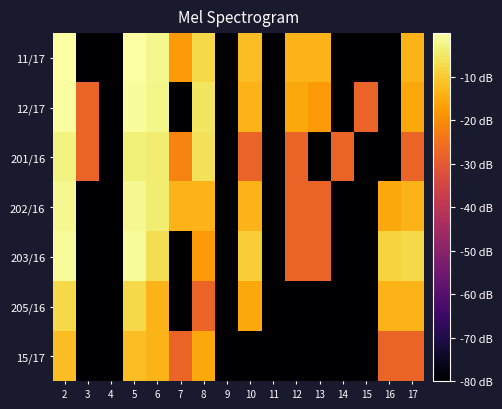

Which series changed the most between 4 and 6?

11/17